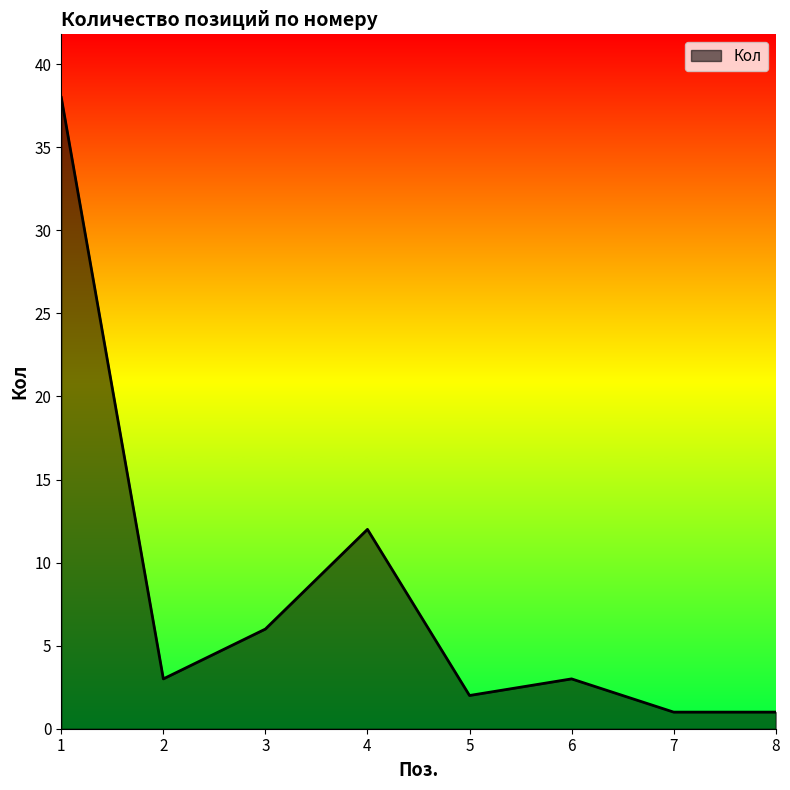

Does the chart have visible grid lines?

No